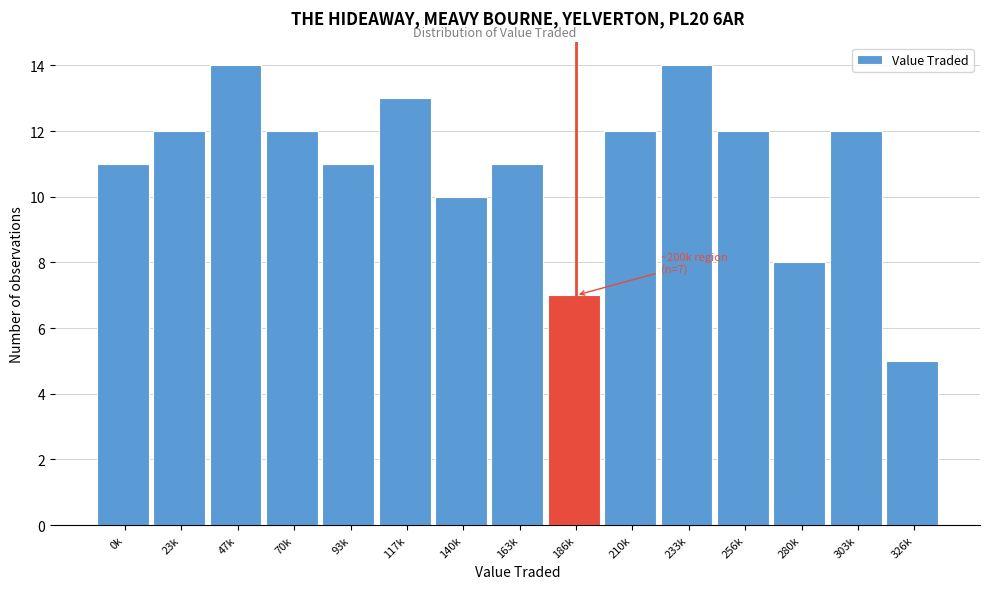

Reading left to right, list all the values displayed in this chart.

11	12	14	12	11	13	10	11	7	12	14	12	8	12	5